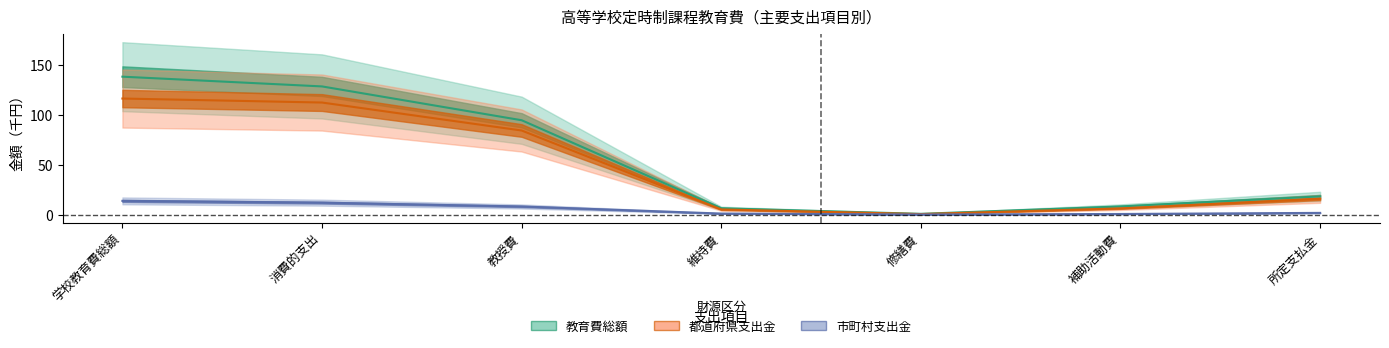

How many interior local valleys does the 都道府県支出金 series have?

1